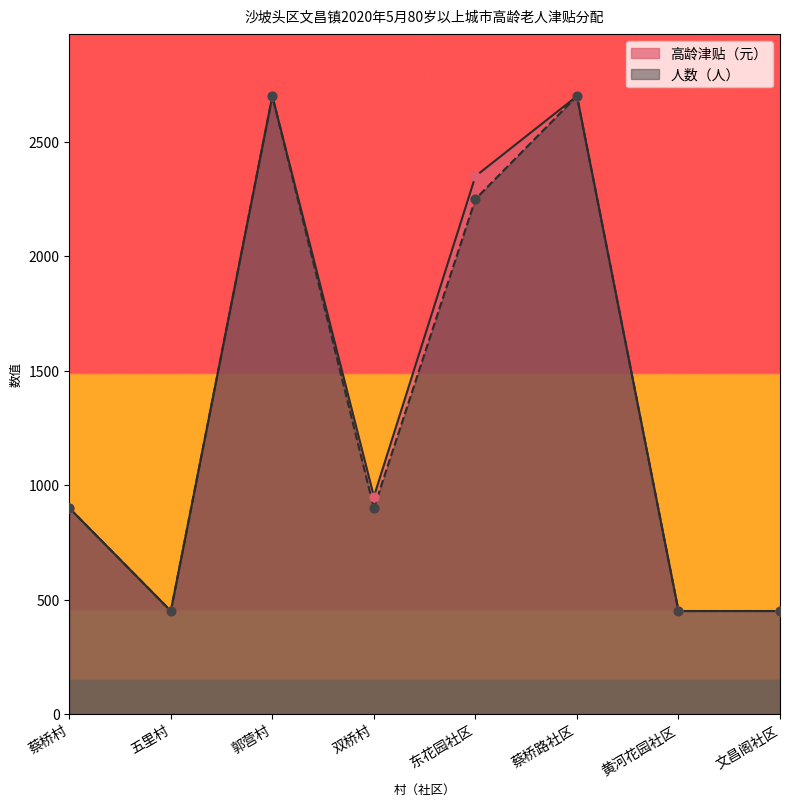

Which series contains the highest Y value?

人数（人）